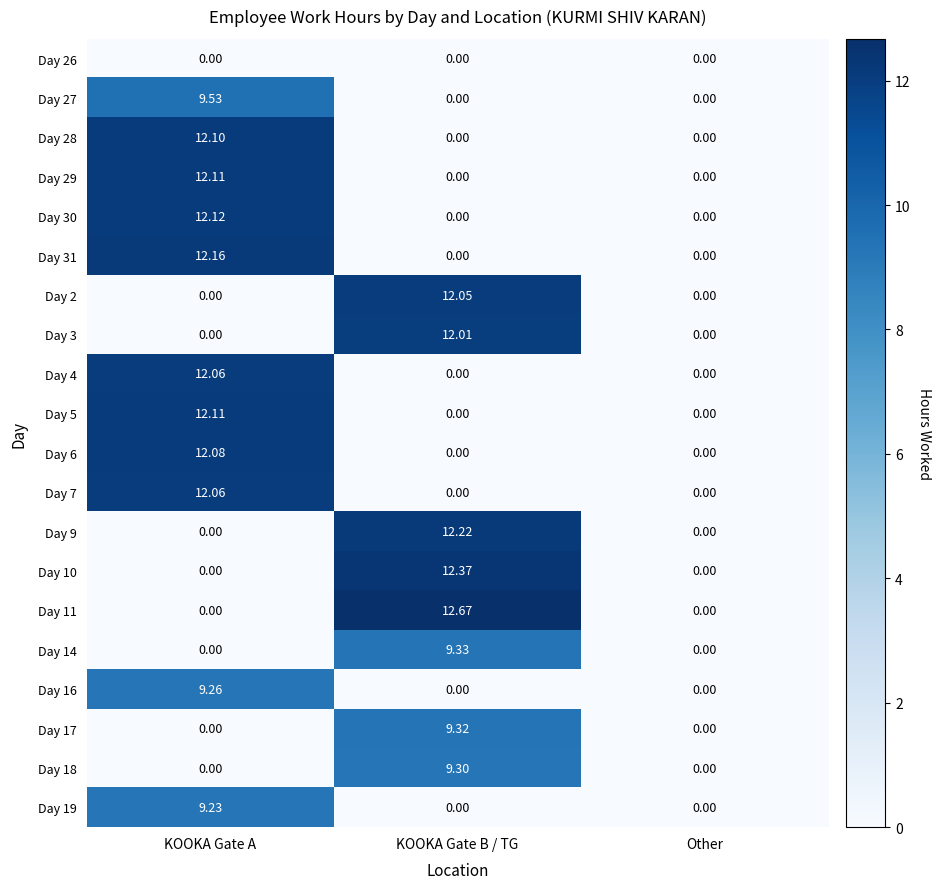

At which category is the sum across all series the highest?

KOOKA Gate A